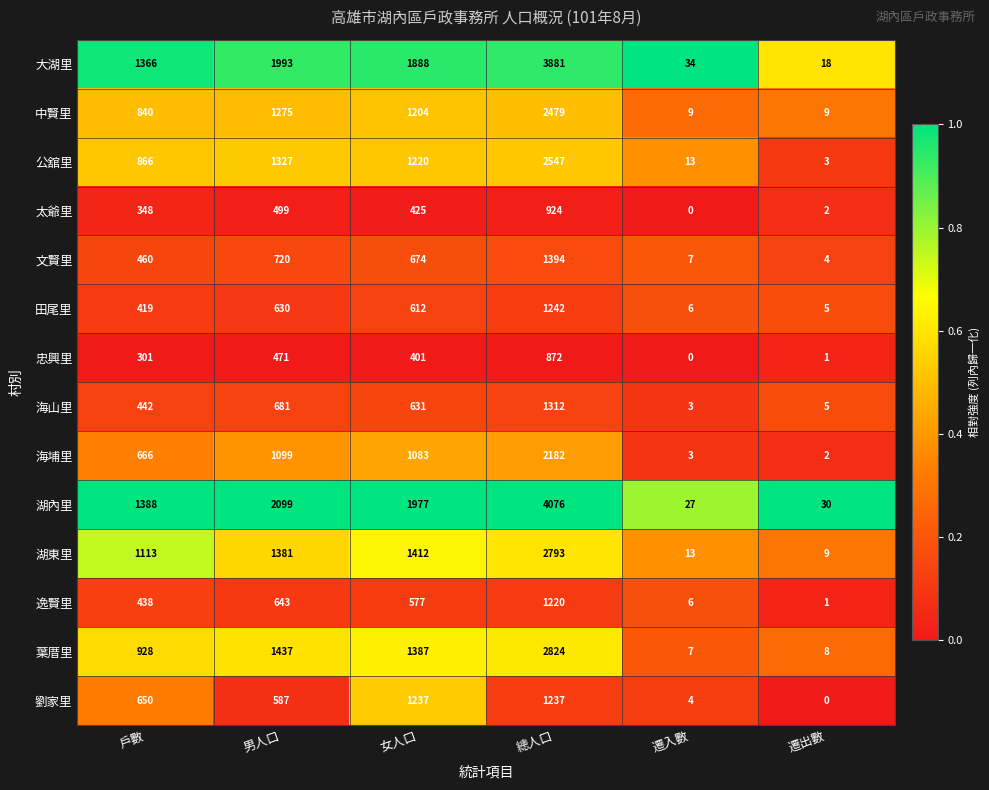

Which category has the lowest value in the 忠興里 series?

遷入數